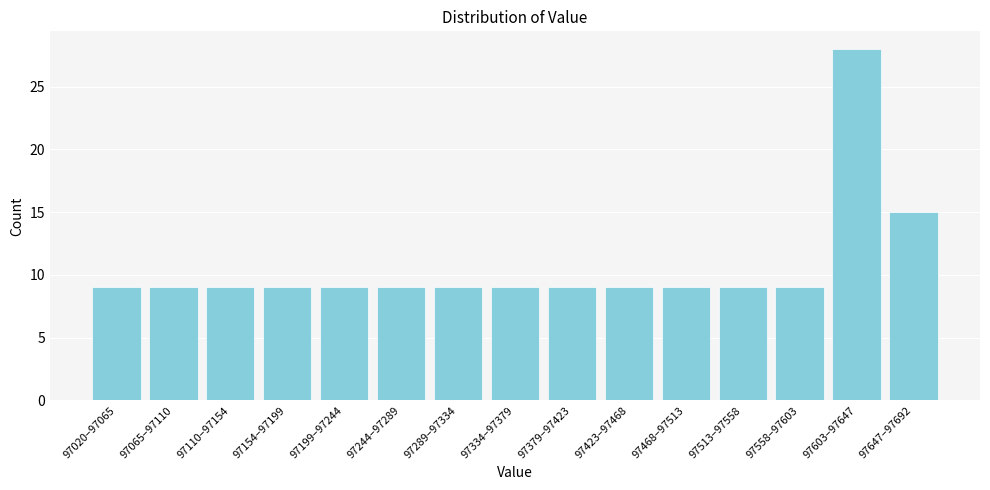

Reading right to left, transcribe all the data shown in this chart.

97647–97692=15	97603–97647=28	97558–97603=9	97513–97558=9	97468–97513=9	97423–97468=9	97379–97423=9	97334–97379=9	97289–97334=9	97244–97289=9	97199–97244=9	97154–97199=9	97110–97154=9	97065–97110=9	97020–97065=9